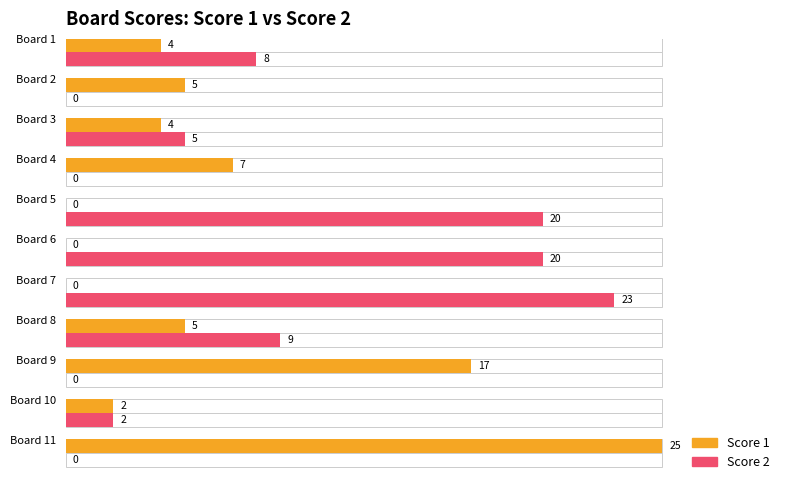

What value does the Score 1 series have at 4?

7